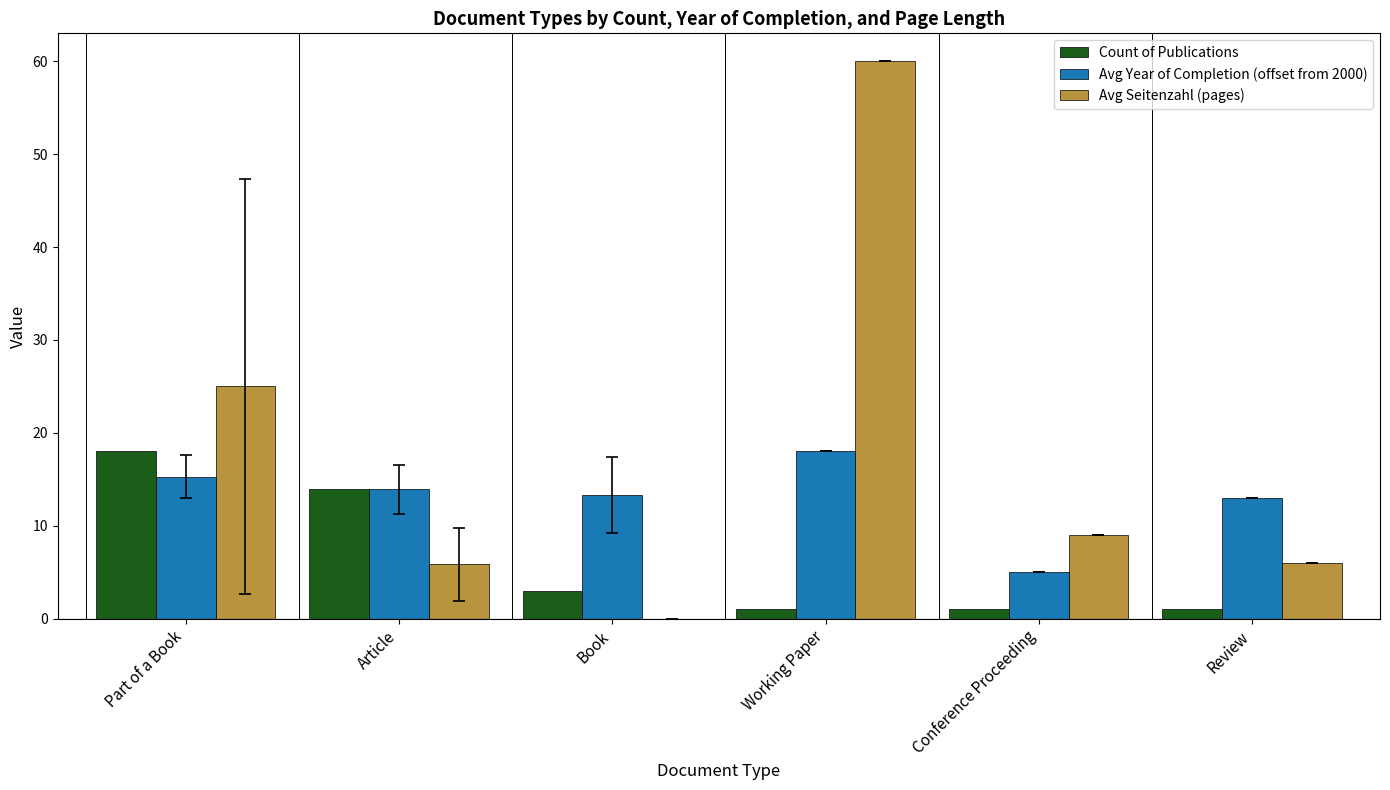

Is the value of Count of Publications at Conference Proceeding greater than the value of Avg Year of Completion (offset from 2000) at Conference Proceeding?

No